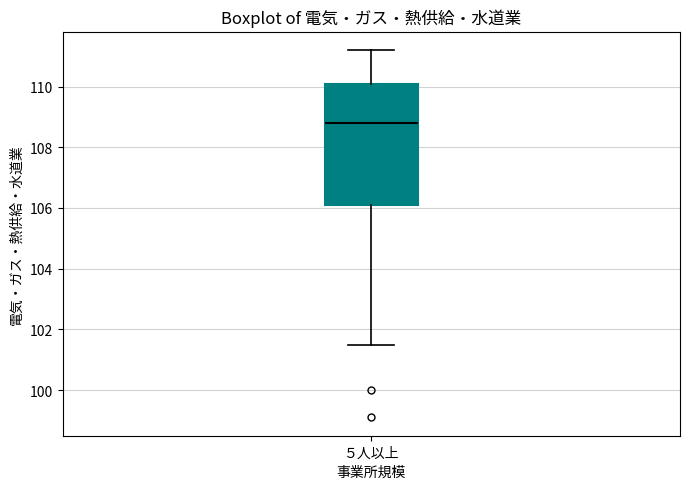

Transcribe this box plot: give where the median line is, the range the box spans, and where the two whiskers end, as read against the y-axis. The values are not printed on the chart, so give them approximately, as read against the axis.

median 108.8, box 106.2 to 110.2, whiskers 101.6 to 111.2